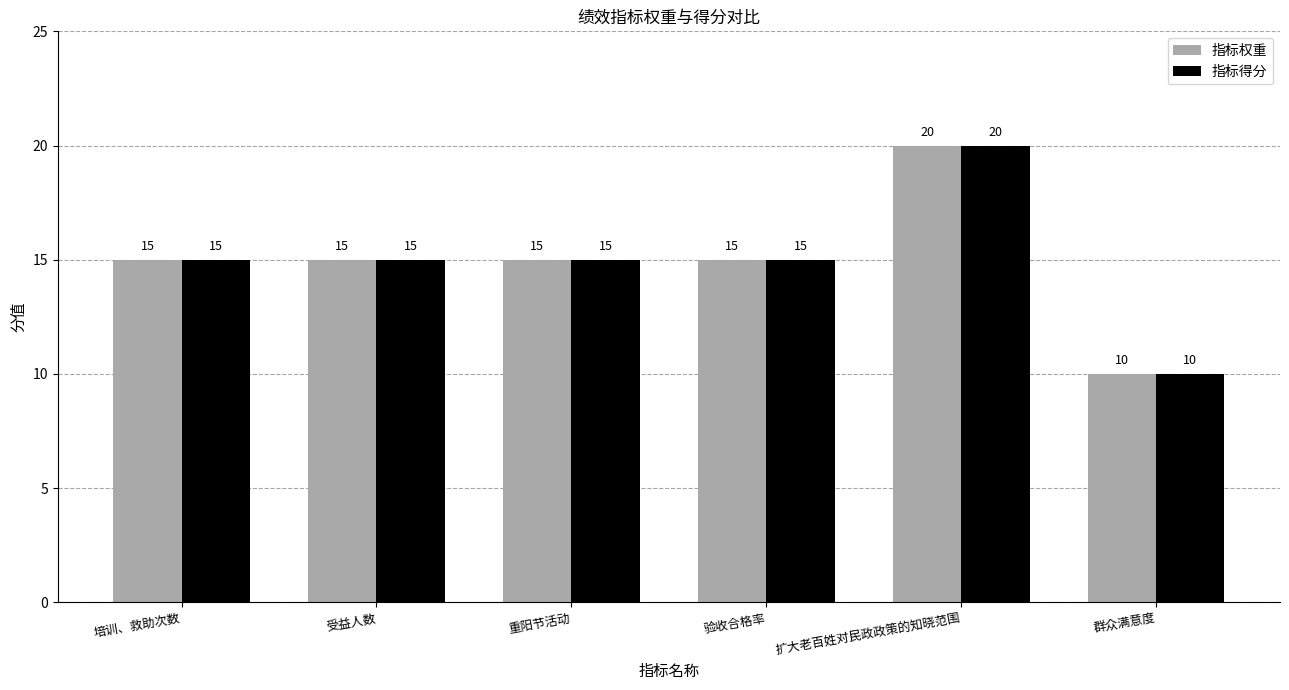

Which label corresponds to the largest value in the chart?

扩大老百姓对民政政策的知晓范围